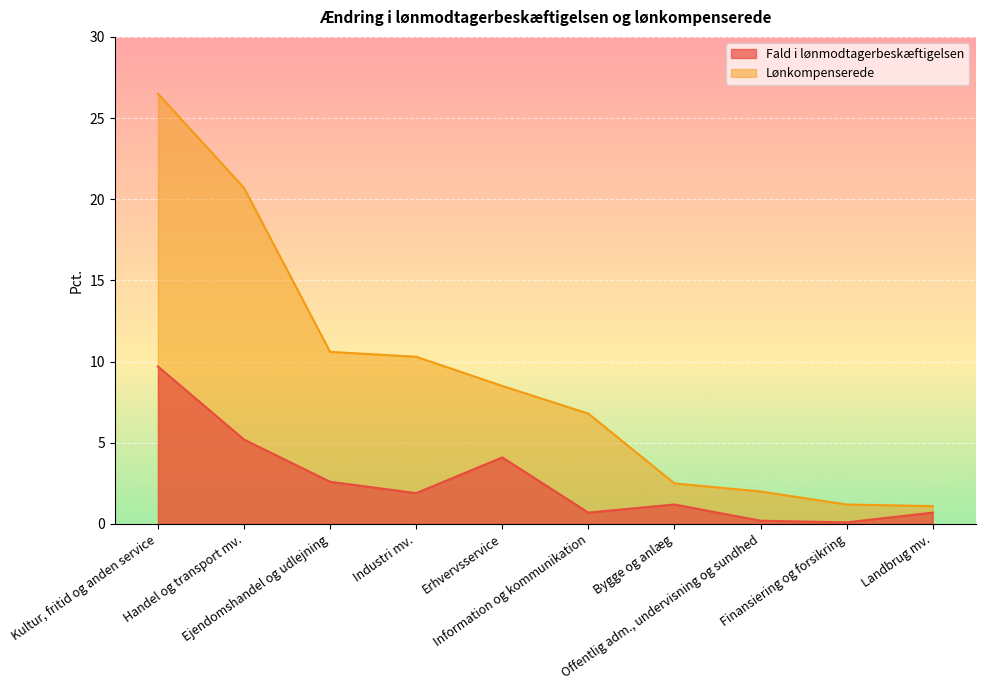

At how many categories does at least one series exceed 24?

1